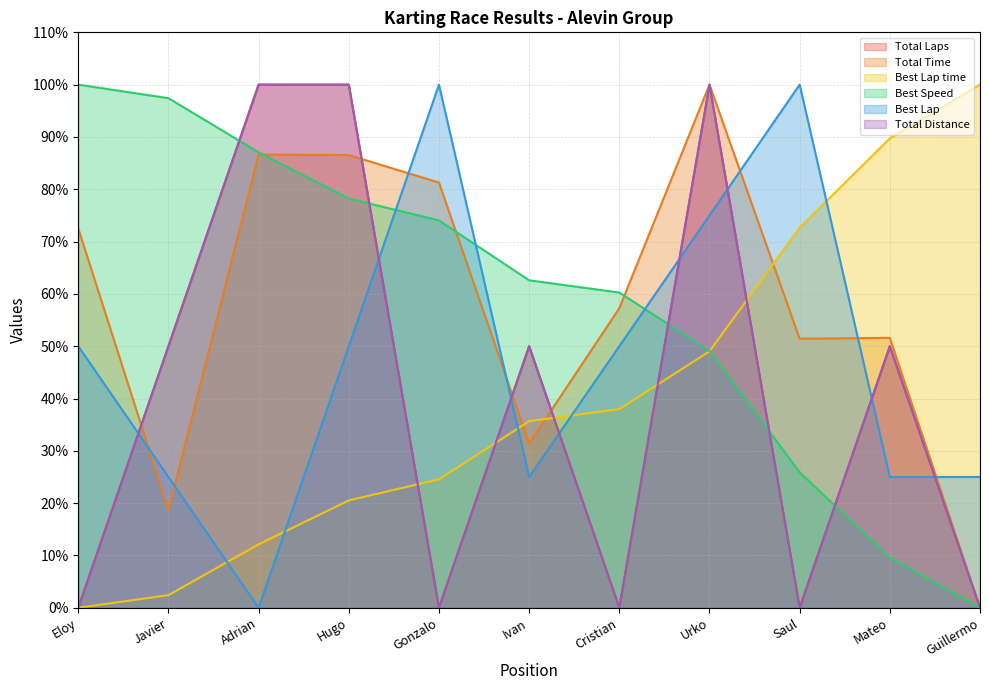

Where is Total Time nearest to the value 50?

Saul